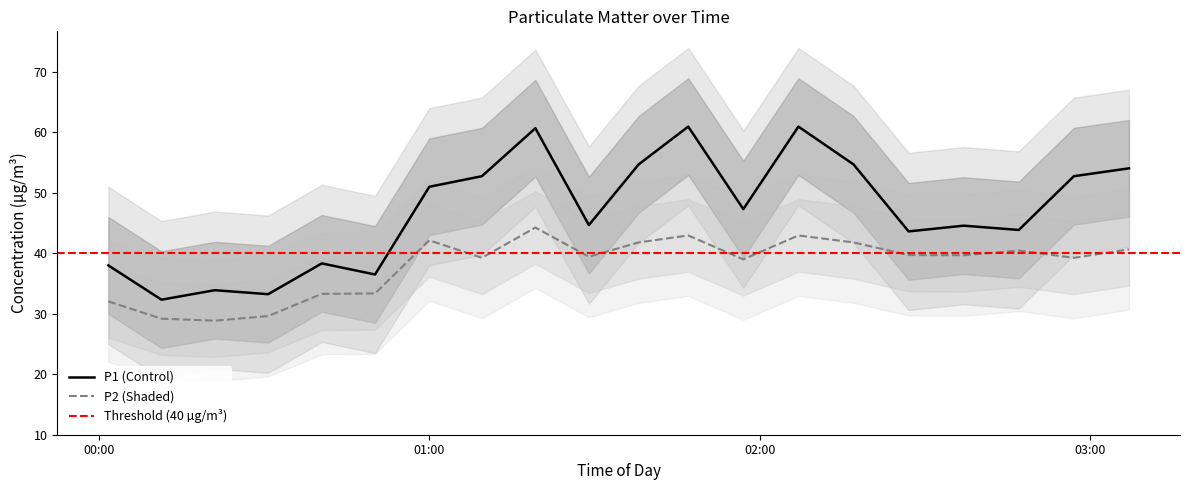

At which category is the sum across all series the highest?

2024-01-11T01:19:15